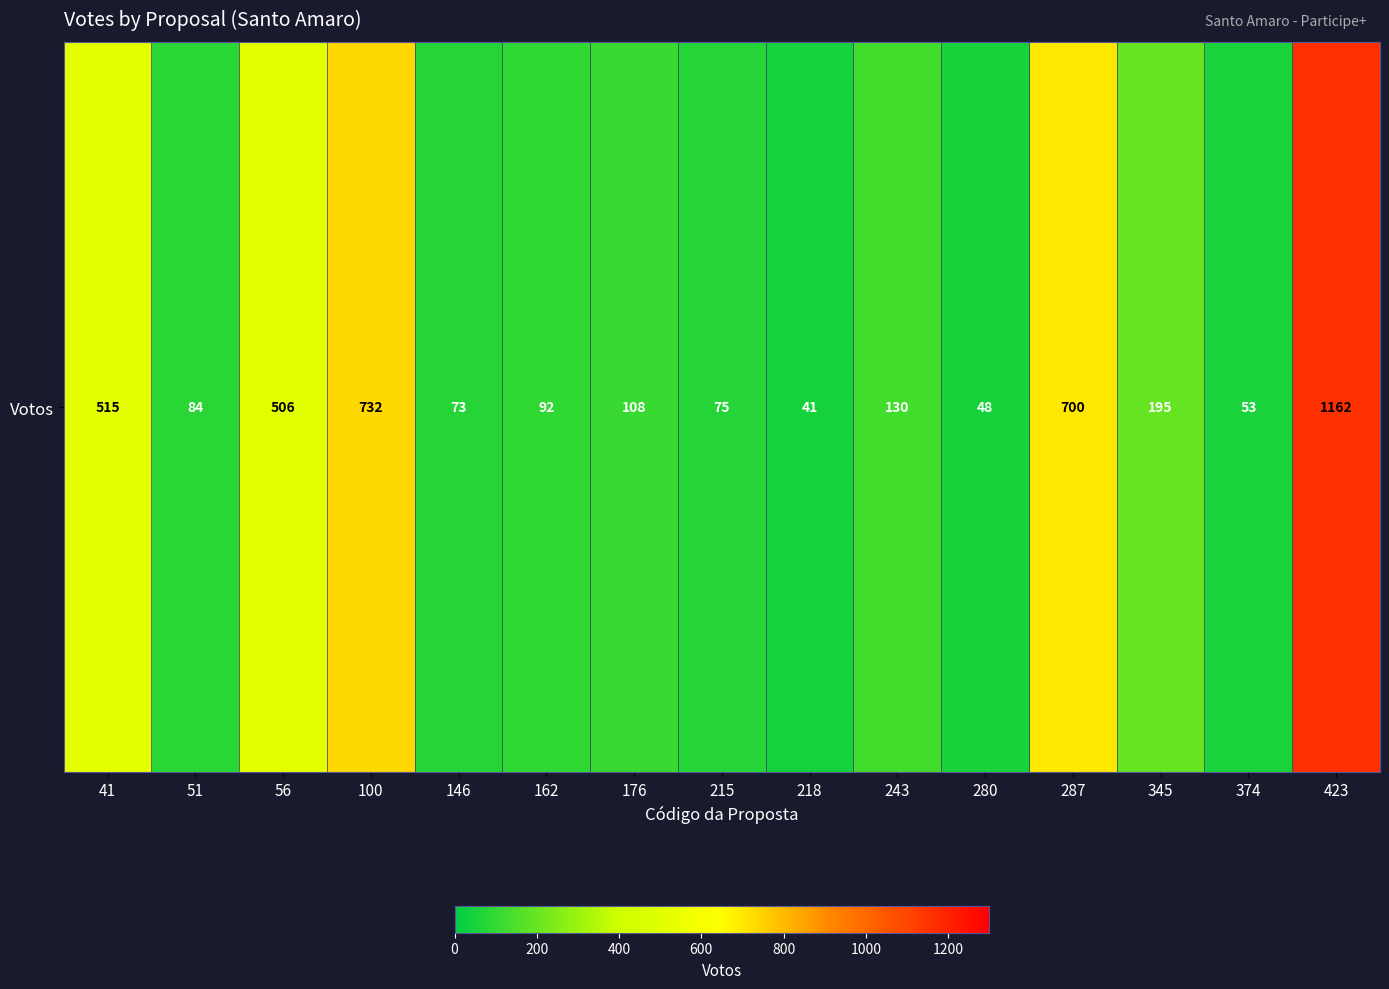

True or false: the data shows 48 at 280.

True